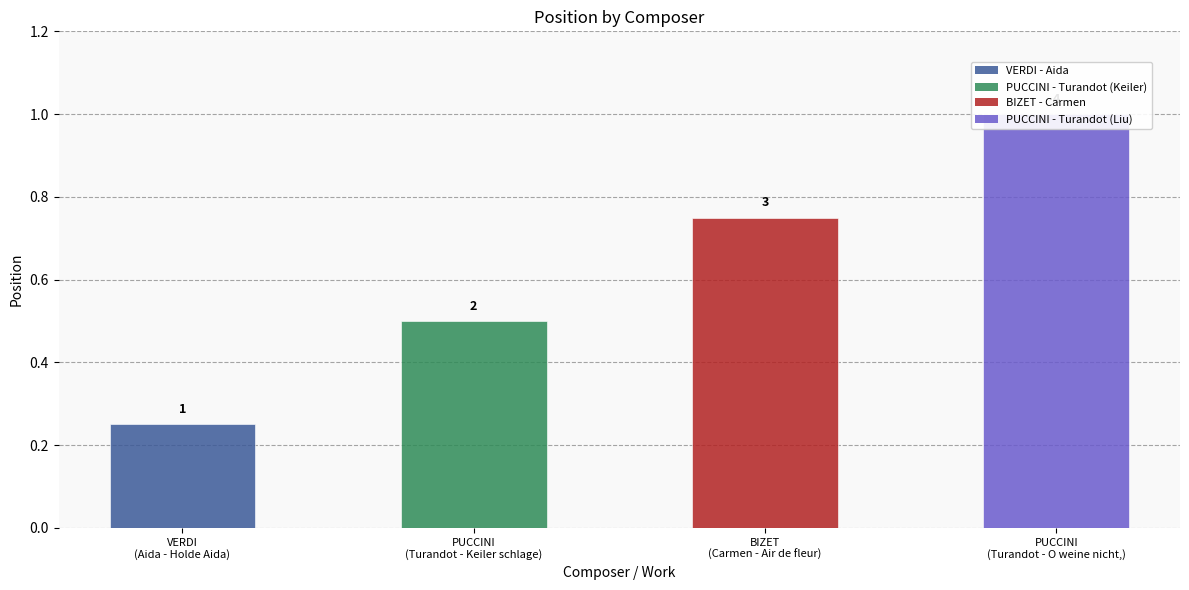

How many series are shown in this chart?

1